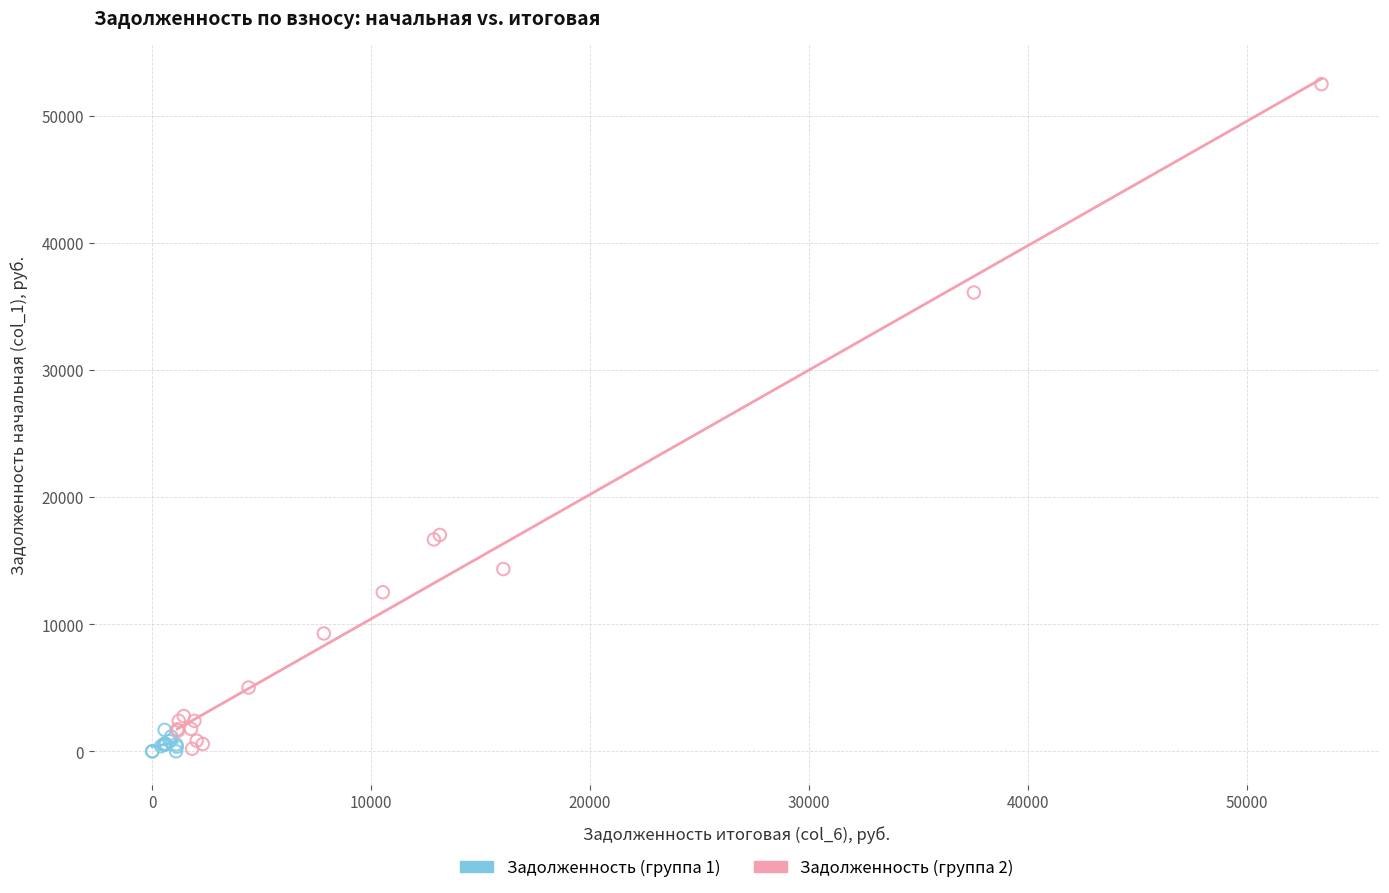

What are all the series names shown in the legend?

Задолженность (группа 1), Задолженность (группа 2)